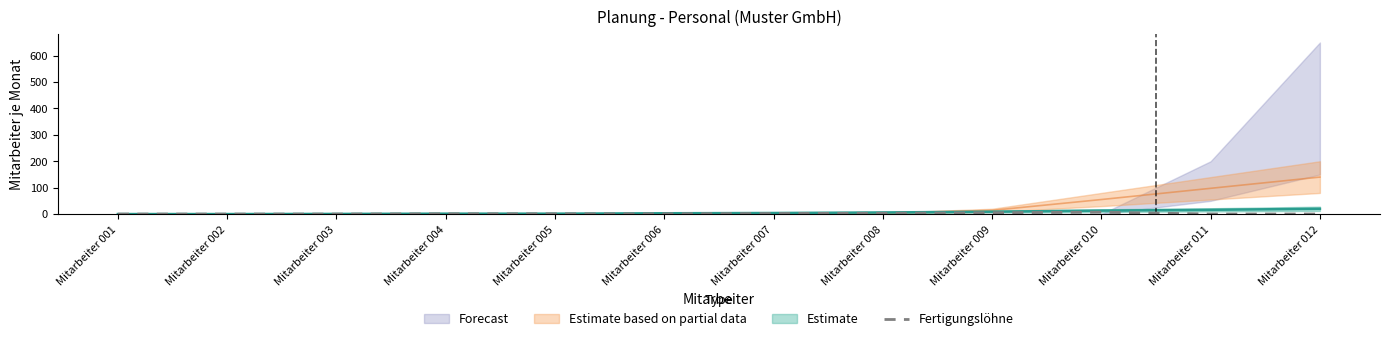

True or false: the data has more than 2 interior local peaks.

False